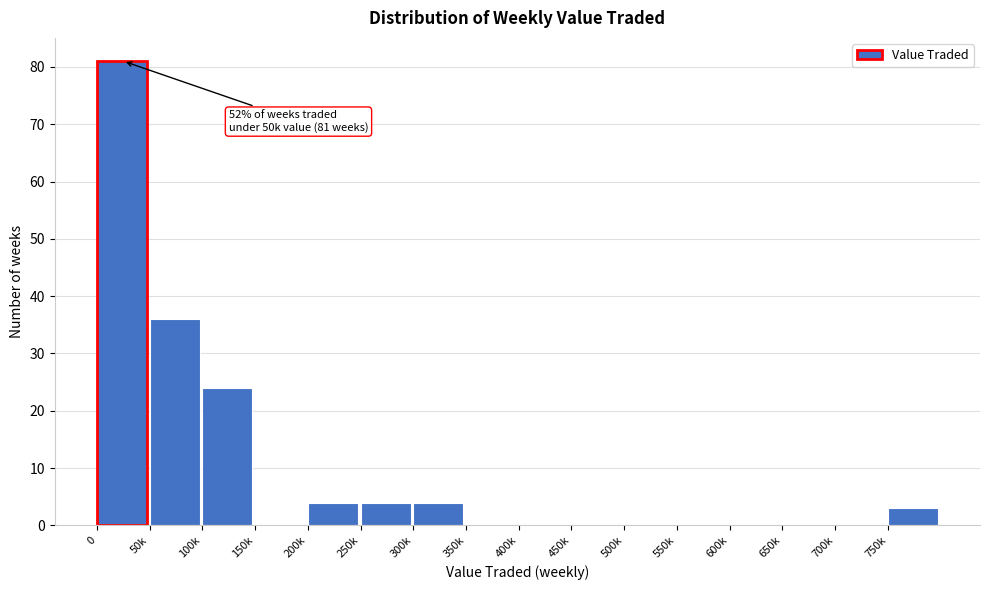

Reading right to left, list all the values displayed in this chart.

750k=3	700k=0	650k=0	600k=0	550k=0	500k=0	450k=0	400k=0	350k=0	300k=4	250k=4	200k=4	150k=0	100k=24	50k=36	0=81